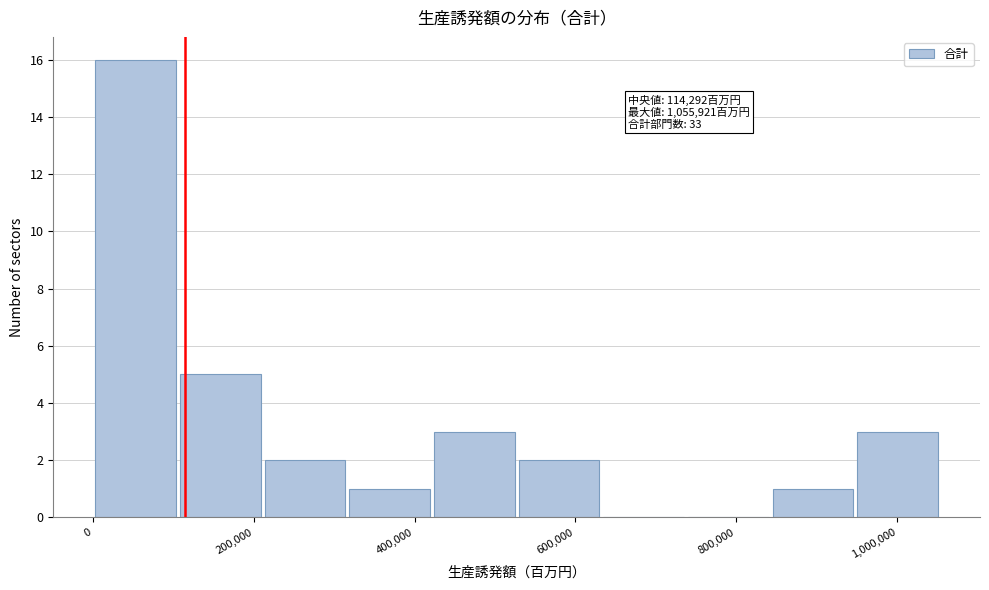

Which range on the x-axis has the tallest bar?

0 to 100000